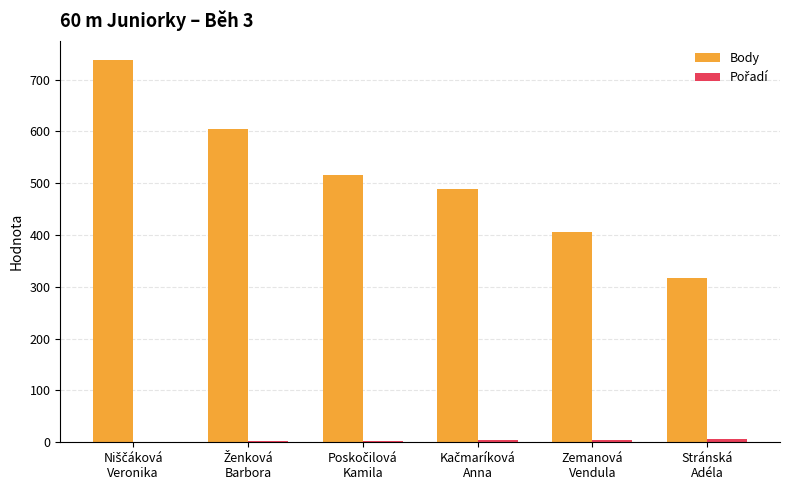

Which series has the widest spread of values?

Body